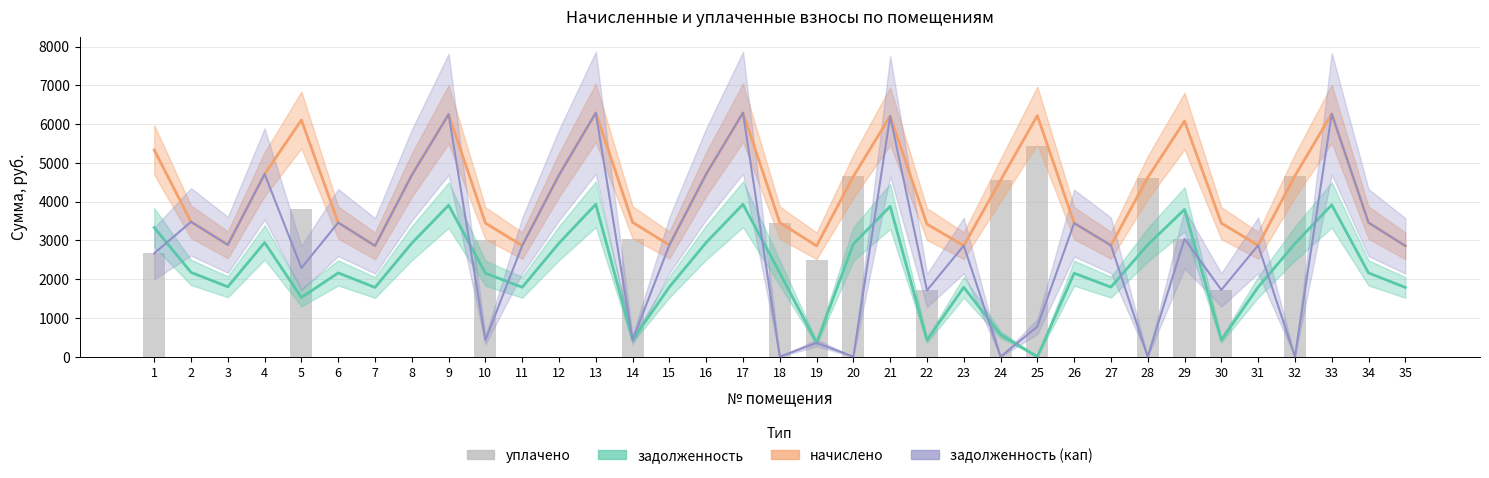

How many positive values are there?

14